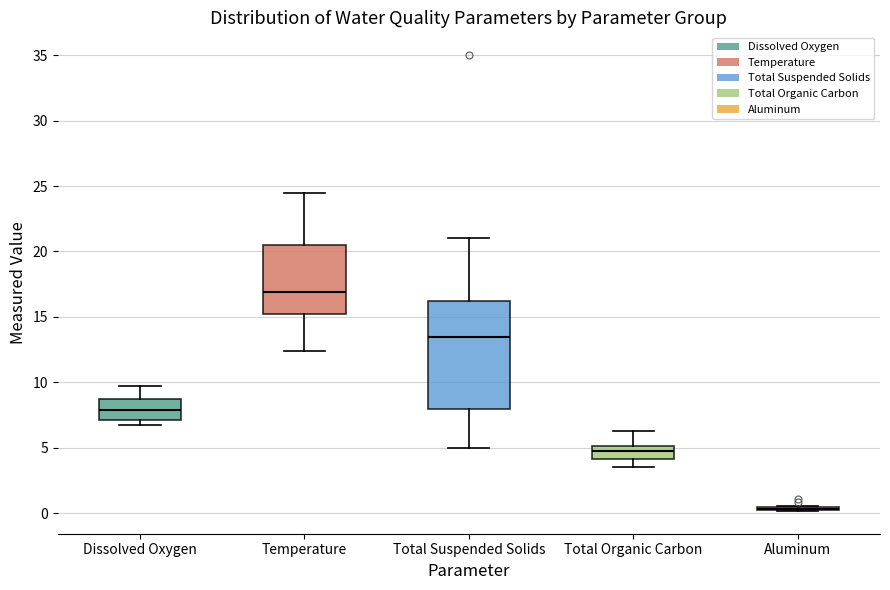

Reading left to right, read every box against the y-axis: the position of its median line, the range the box covers, and the ends of its whiskers. The values are not printed on the chart, so give them approximately, as read against the axis.

Dissolved Oxygen: median 8.0, box 7.0 to 8.5, whiskers 7.0 (just below the box's lower edge) to 9.5
Temperature: median 17.0, box 15.0 to 20.5, whiskers 12.5 to 24.5
Total Suspended Solids: median 13.5, box 8.0 to 16.5, whiskers 5.0 to 21.0
Total Organic Carbon: median 5.0 (inside the box), box 4.0 to 5.0, whiskers 3.5 to 6.5
Aluminum: box collapsed to a line at 0.5, whiskers 0.0 to 0.5